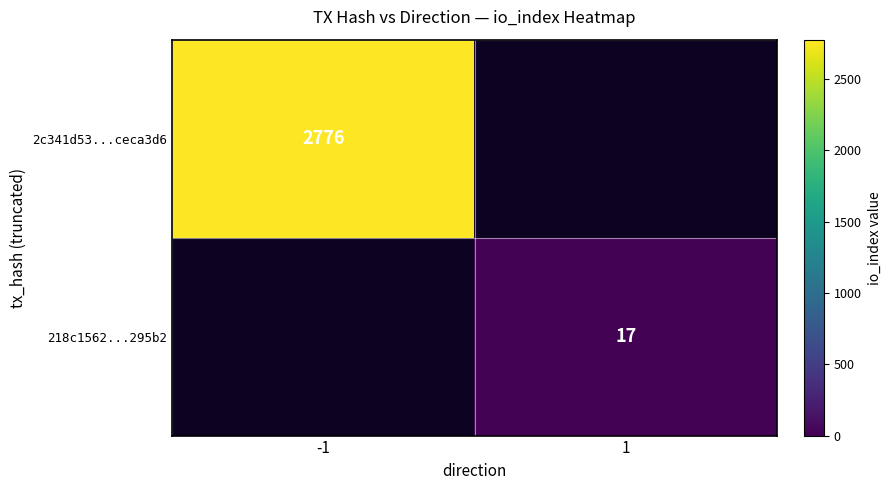

Is it true that 2c341d53...ceca3d6 equals 1120 at -1?

False